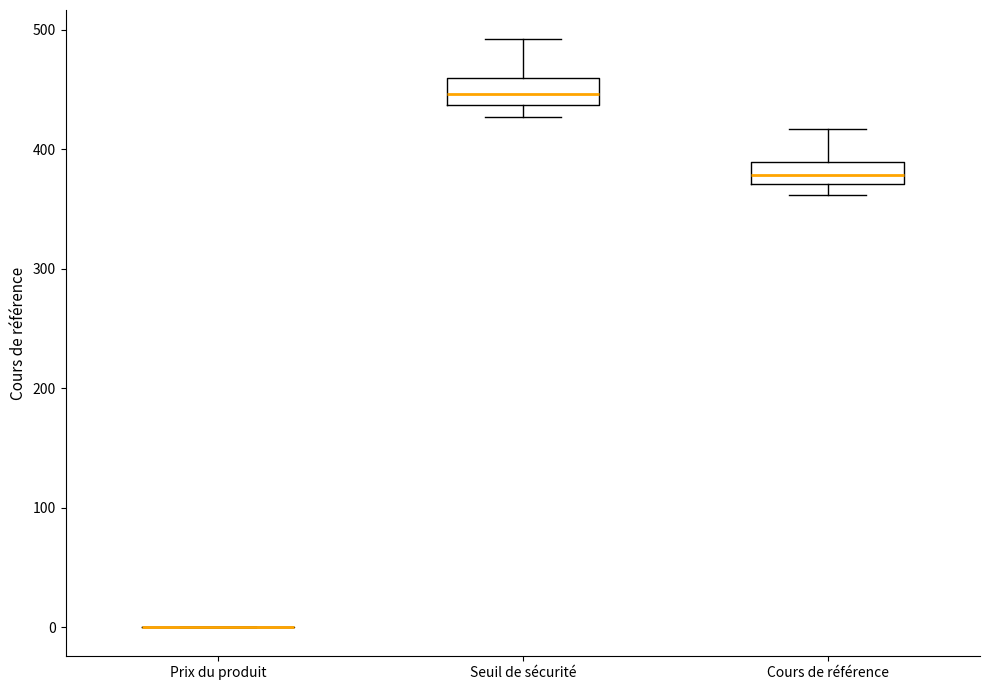

Reading left to right, transcribe this box plot: for each box, give where its median line is, the range the box spans, and where its two whiskers end, as read against the y-axis. The values are not printed on the chart, so give them approximately, as read against the axis.

Prix du produit: box collapsed to a line at 0, whiskers 0 to 0
Seuil de sécurité: median 450, box 440 to 460, whiskers 430 to 490
Cours de référence: median 380, box 370 to 390, whiskers 360 to 420